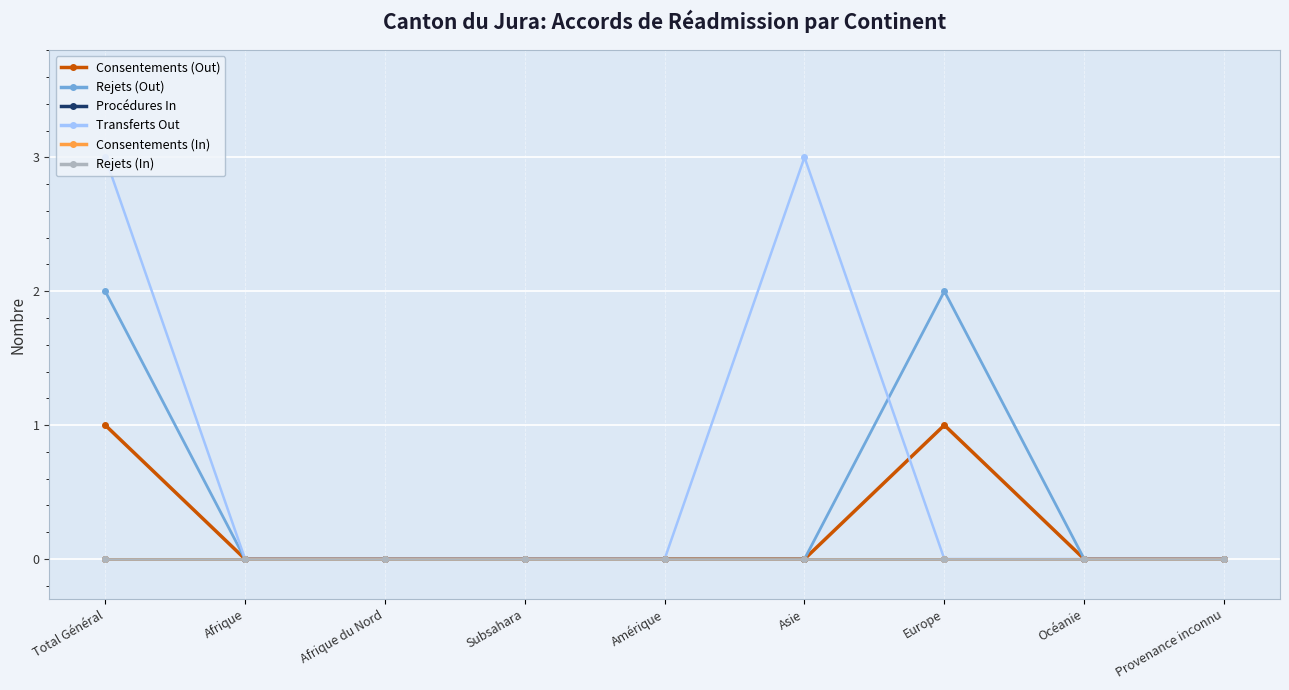

At which label is Procédures In closest to 0?

Total Général